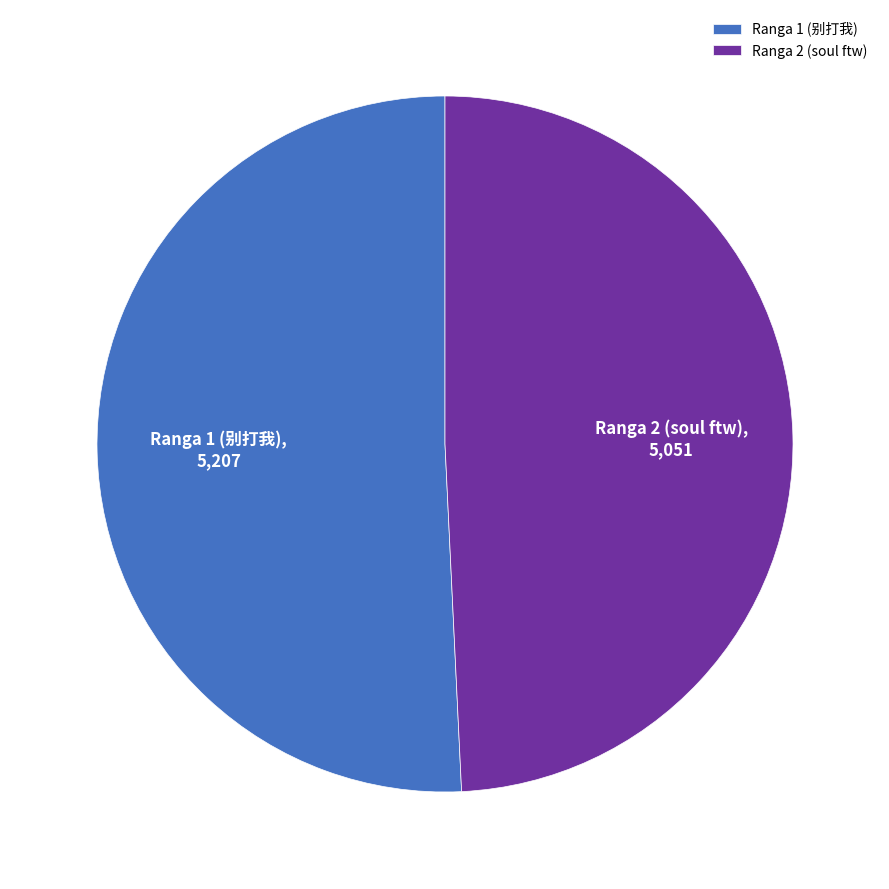

Is the sum of Ranga 2 (soul ftw) and Ranga 1 (别打我) greater than half?

Yes